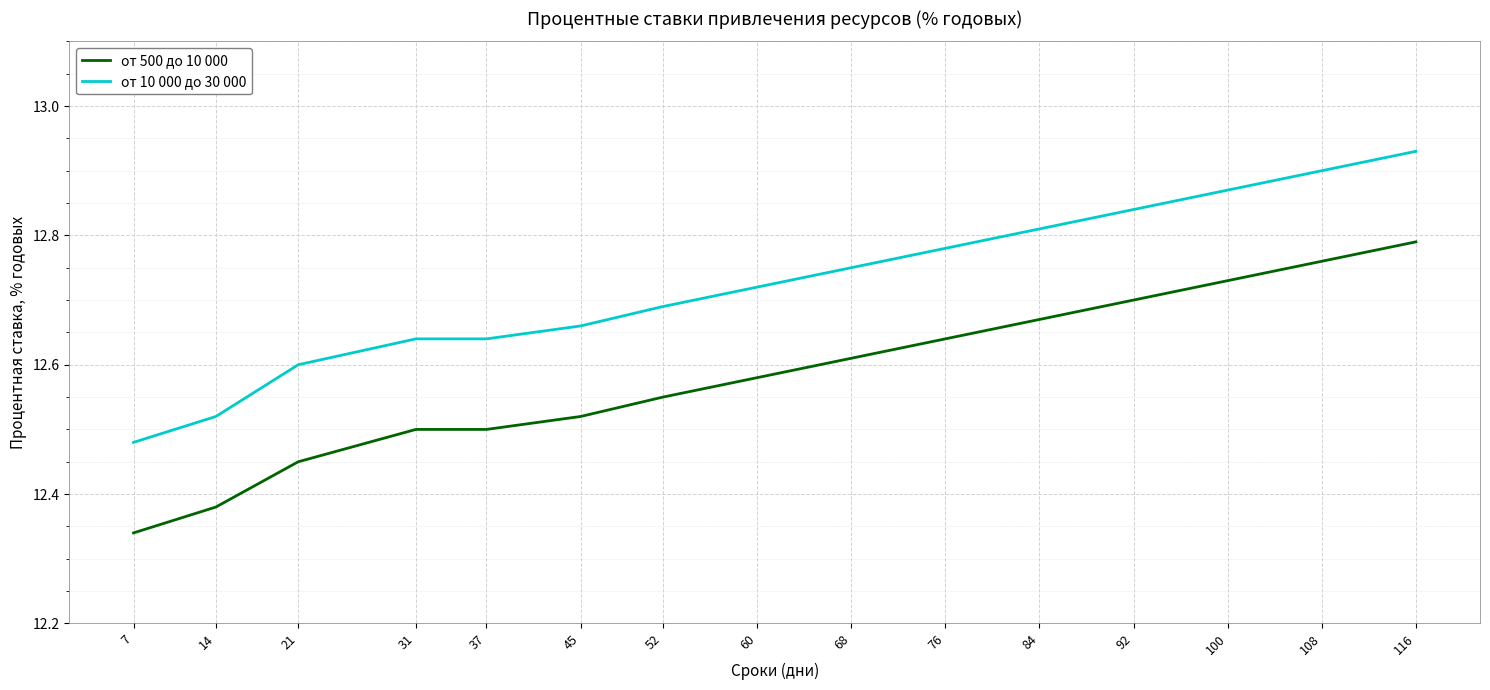

True or false: от 500 до 10 000 has more than 2 points higher than both neighbors.

False